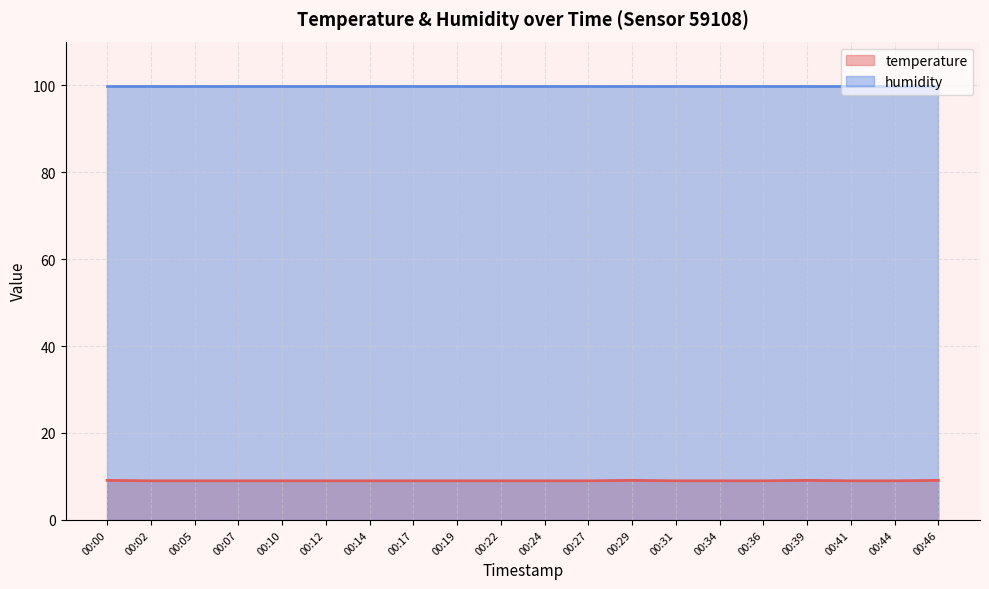

At which category does the chart reach its minimum across all series?

00:02